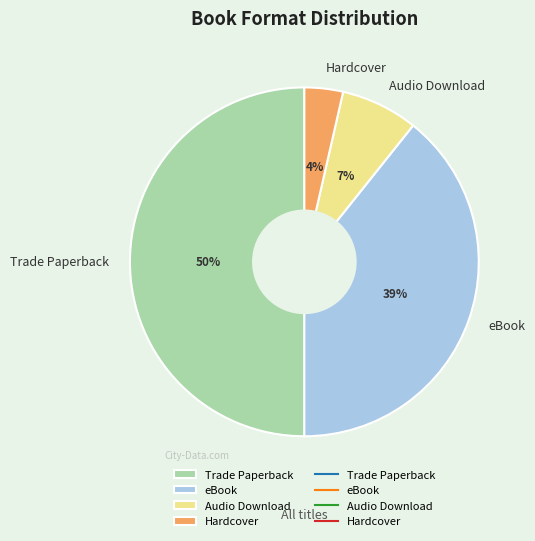

Rank the categories by value from highest to lowest.

Trade Paperback, eBook, Audio Download, Hardcover